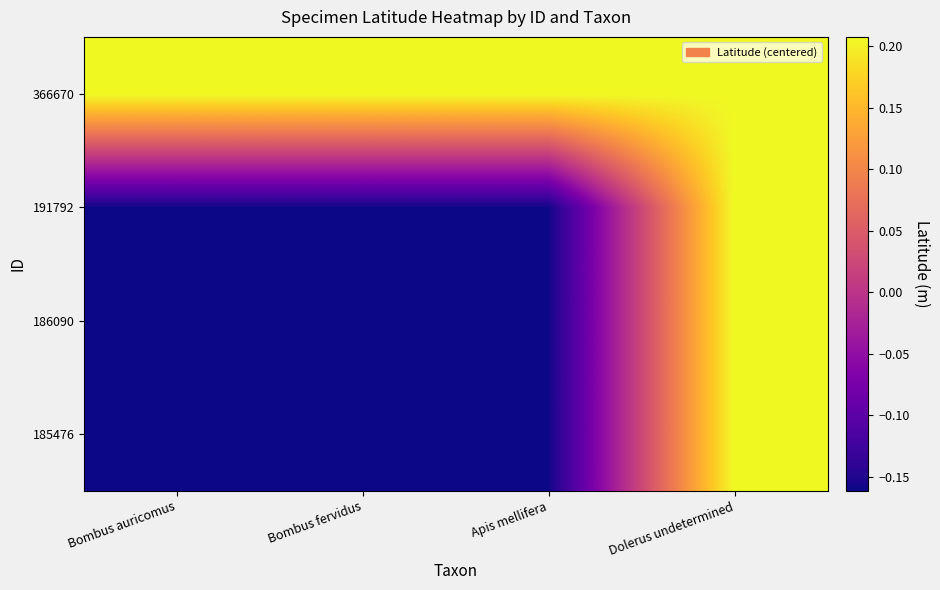

Count the number of data series in this chart.

4